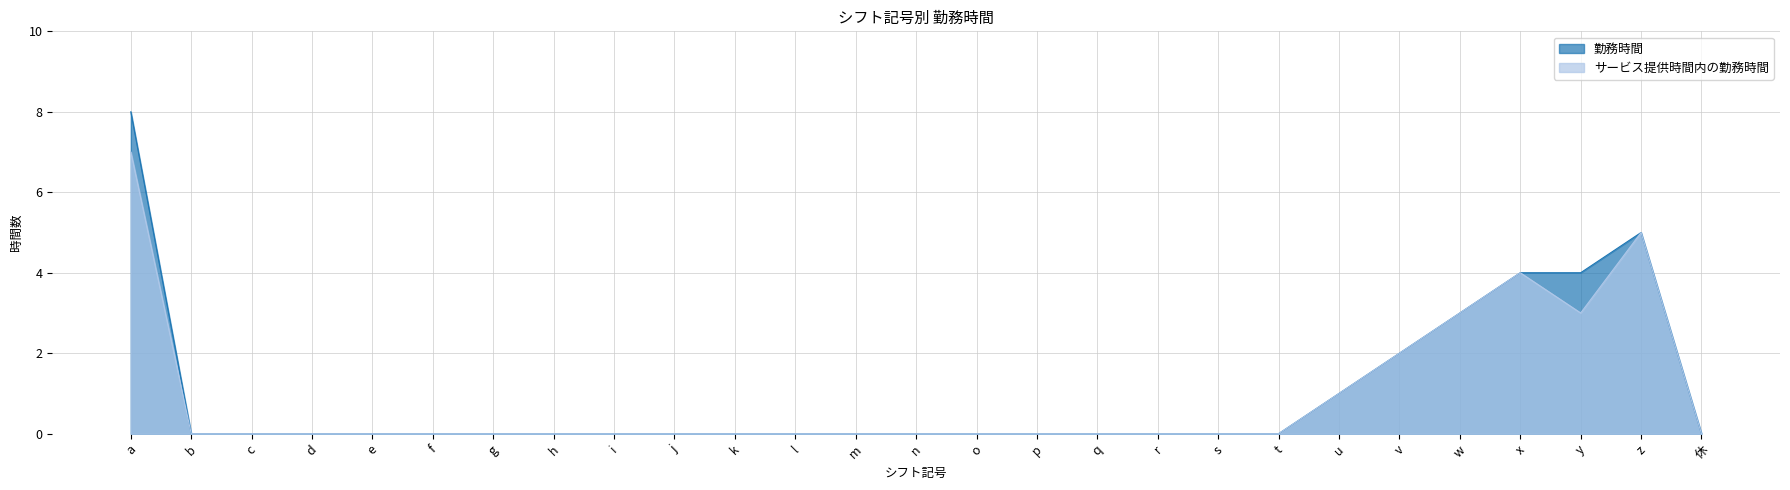

Reading left to right, extract all data points from this chart.

勤務時間: 8	0	0	0	0	0	0	0	0	0	0	0	0	0	0	0	0	0	0	0	1	2	3	4	4	5	0
サービス提供時間内の勤務時間: 7	0	0	0	0	0	0	0	0	0	0	0	0	0	0	0	0	0	0	0	1	2	3	4	3	5	0